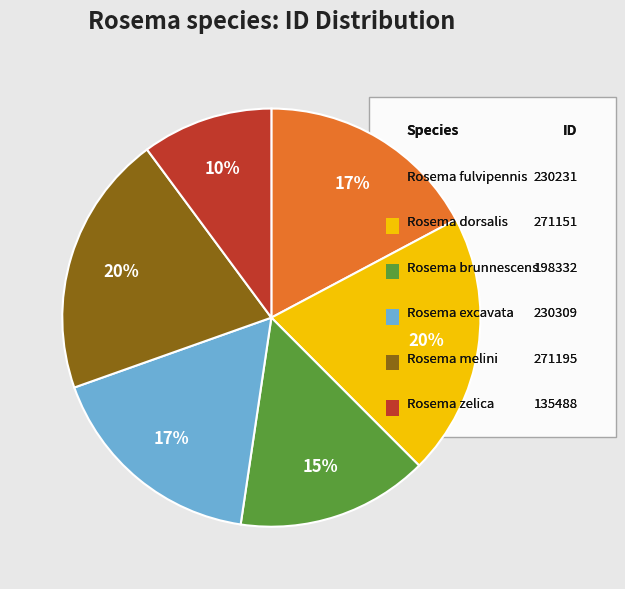

To the nearest percent, what is the difference between the largest and smallest slice percentages?

10%